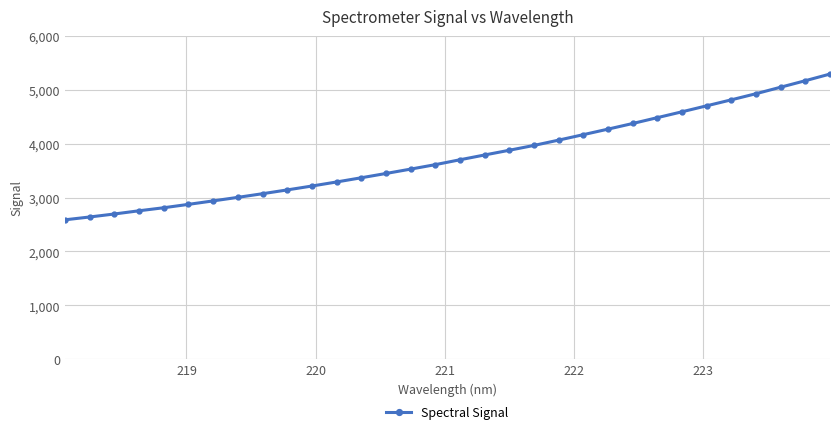

What is the value of the 13th point from the left?

3368.3